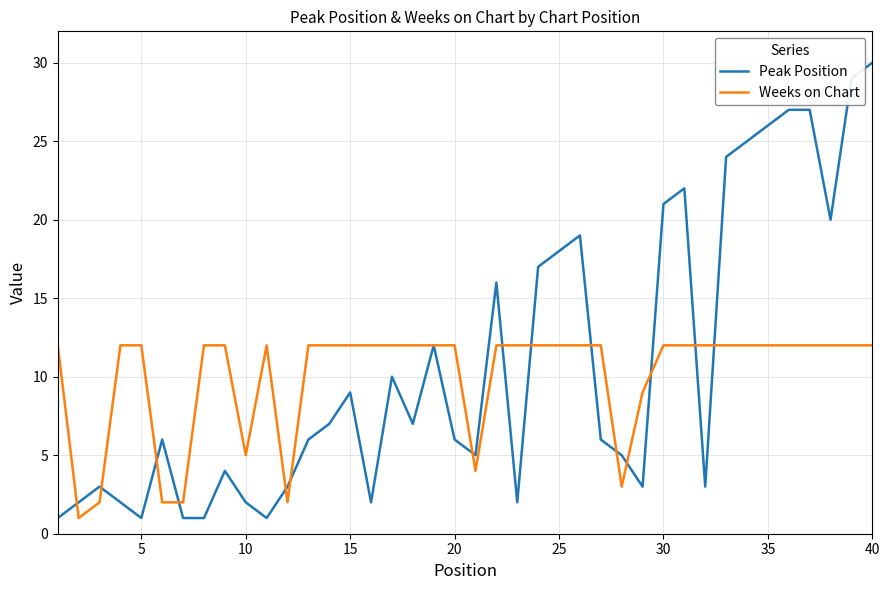

True or false: Weeks on Chart and Peak Position cross at least once.

True